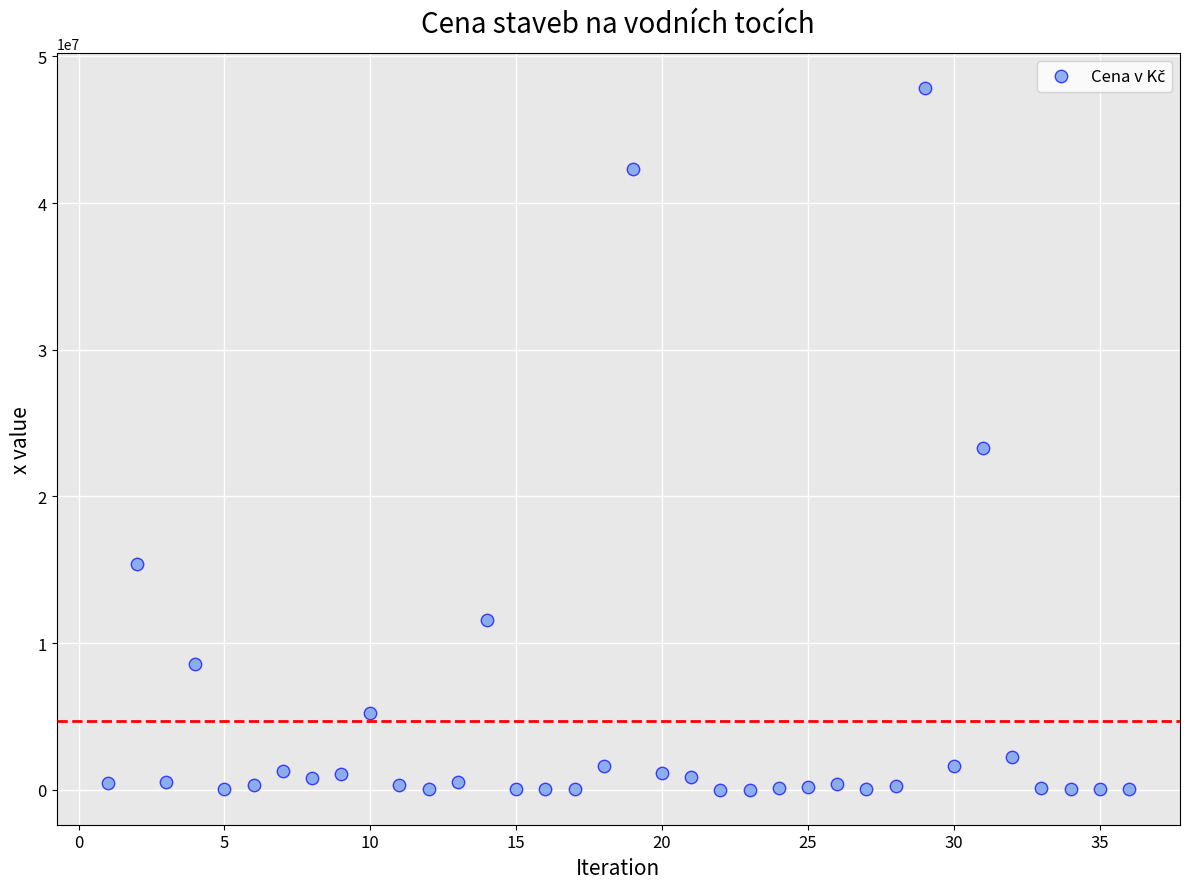

What Y value in the scatter plot is closest to 23927847?

23299936